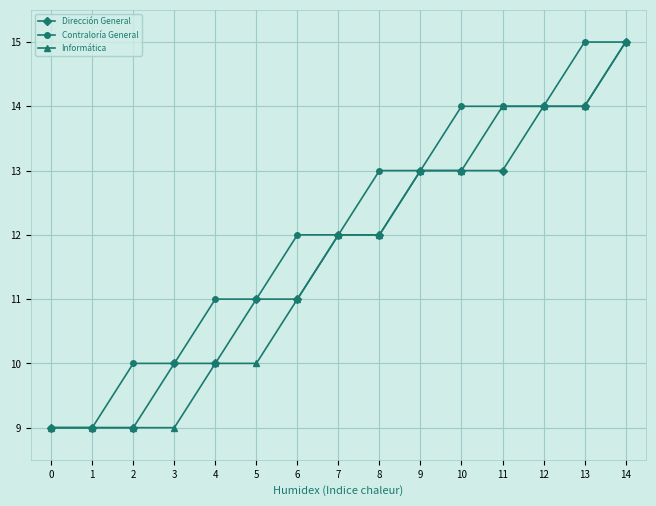

The Dirección General series shows 20 at 7. True or false?

False